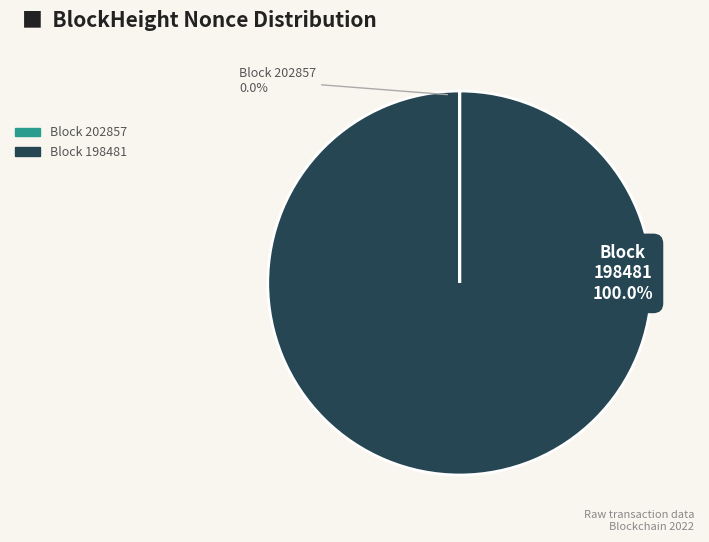

Count the number of slices in the pie.

2